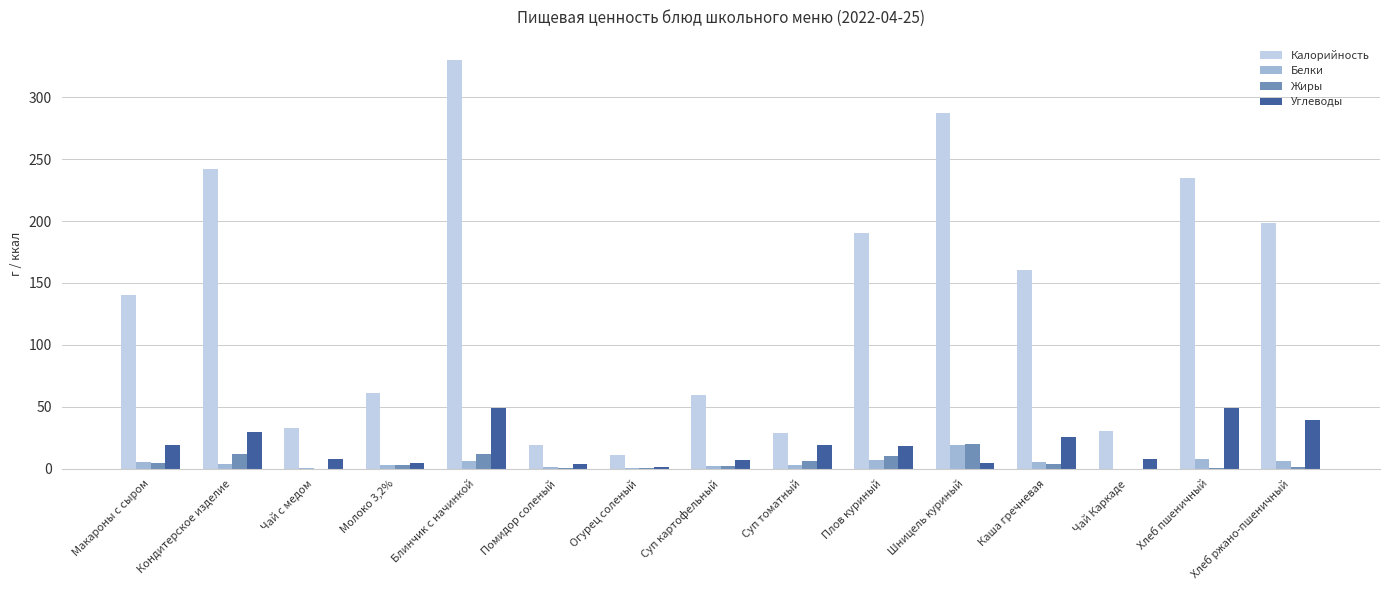

At which label is Калорийность closest to 170?

Каша гречневая